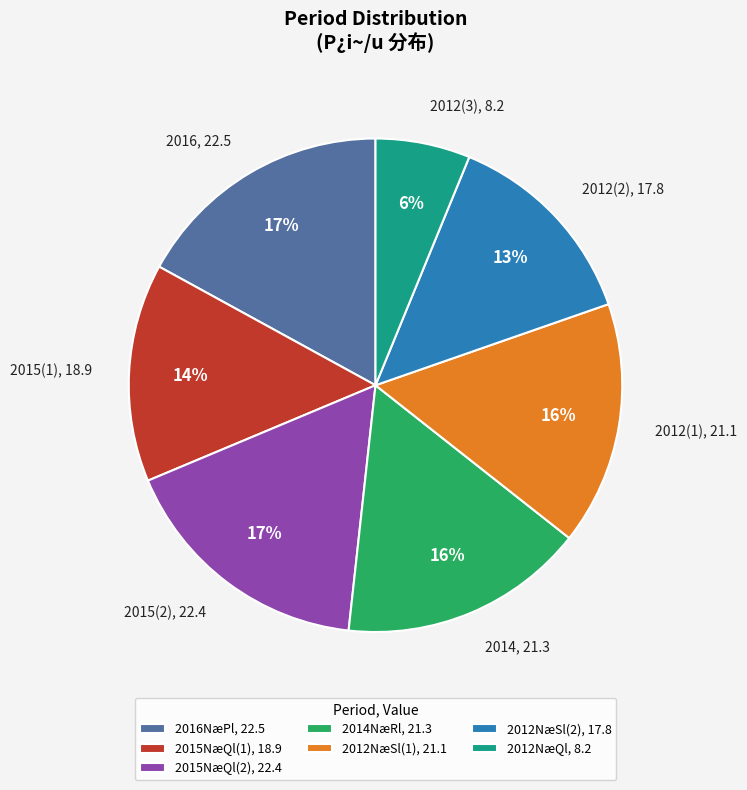

The 2012(2), 17.8 slice represents 19% of the pie. True or false?

False